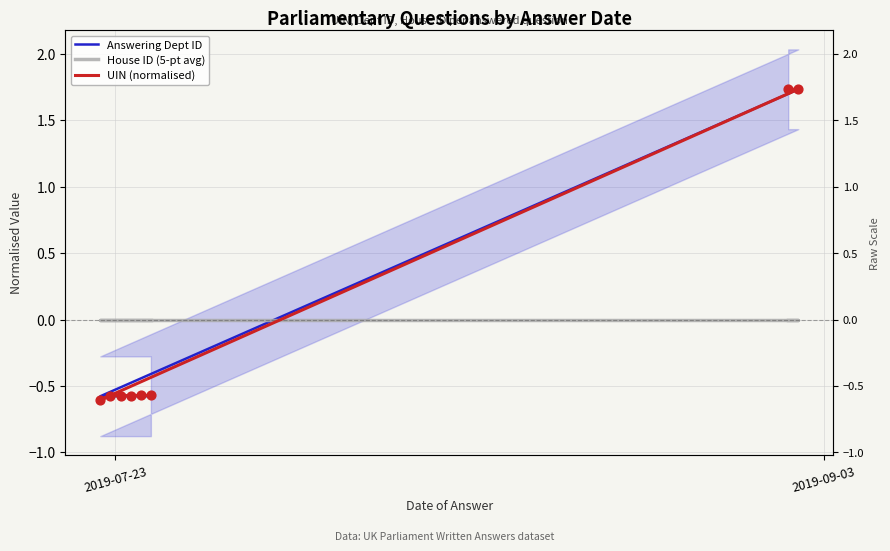

Which series reaches the maximum Y coordinate?

UIN (normalised)